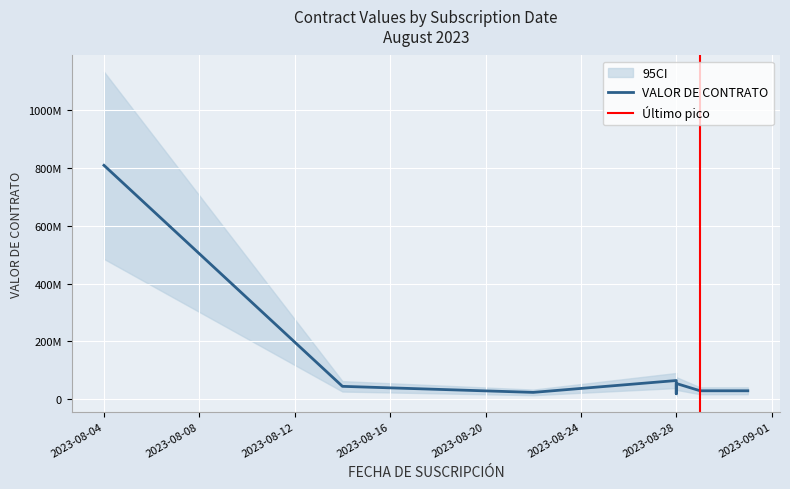

Where is the first local maximum?

2023-08-28